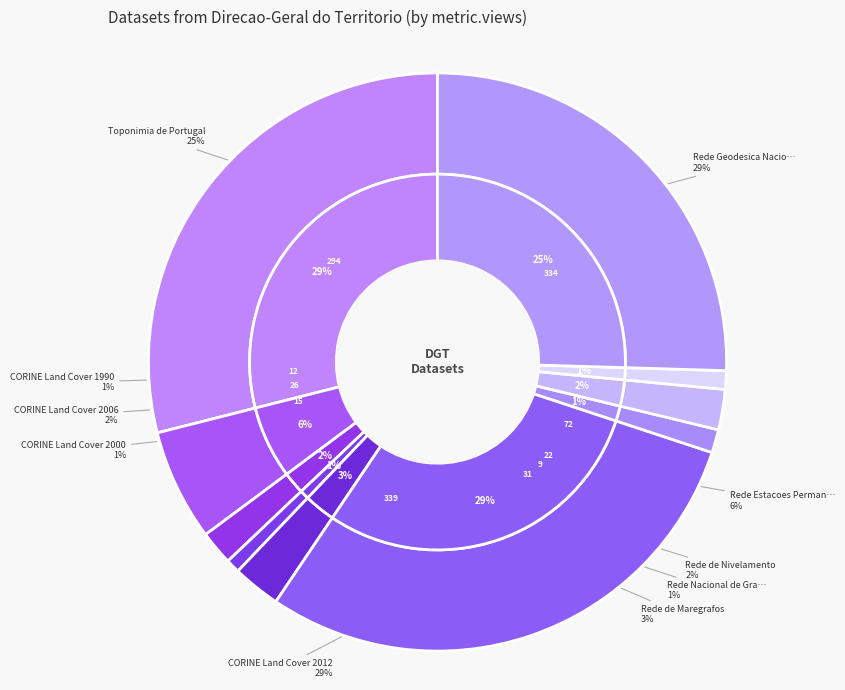

How much of the chart is everything except Rede Nacional de Gravimetria?

99.2%